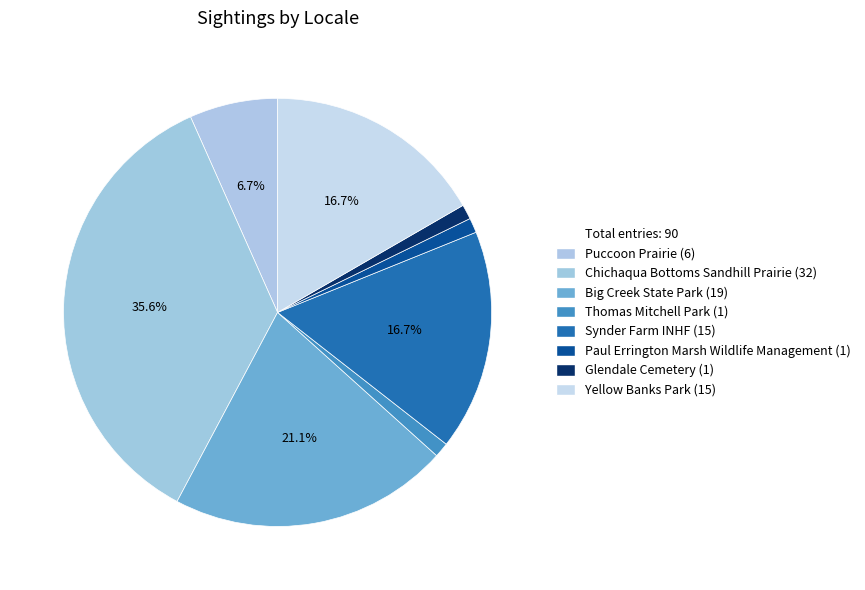

How many slices are in this pie chart?

8